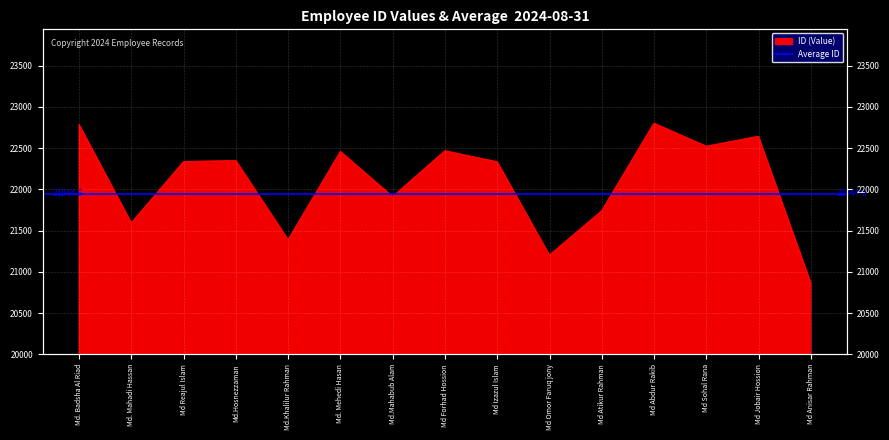

Count the number of categories in the chart.

15